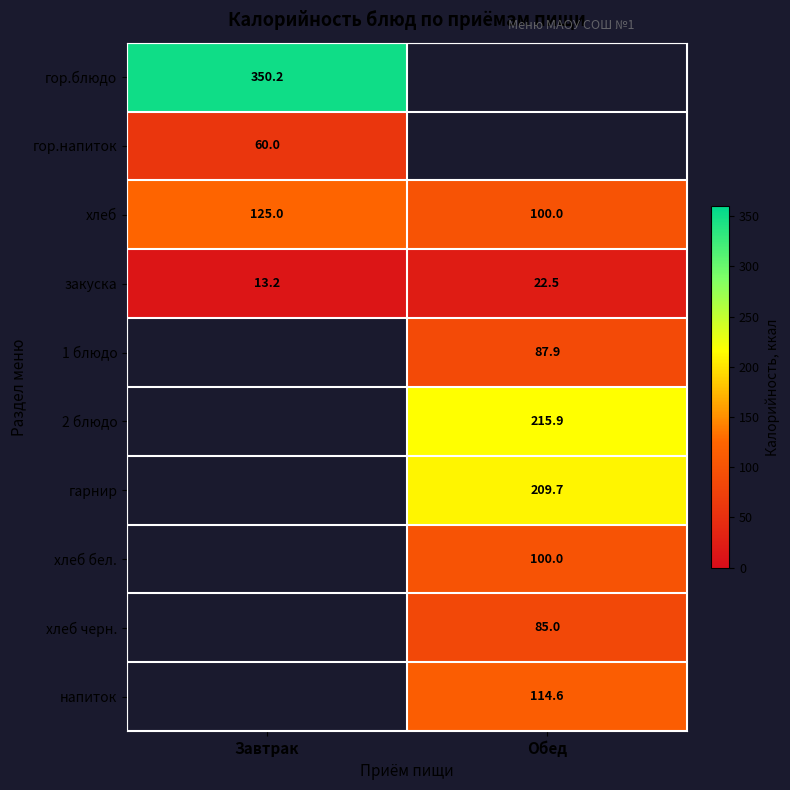

How many series are shown in this chart?

10